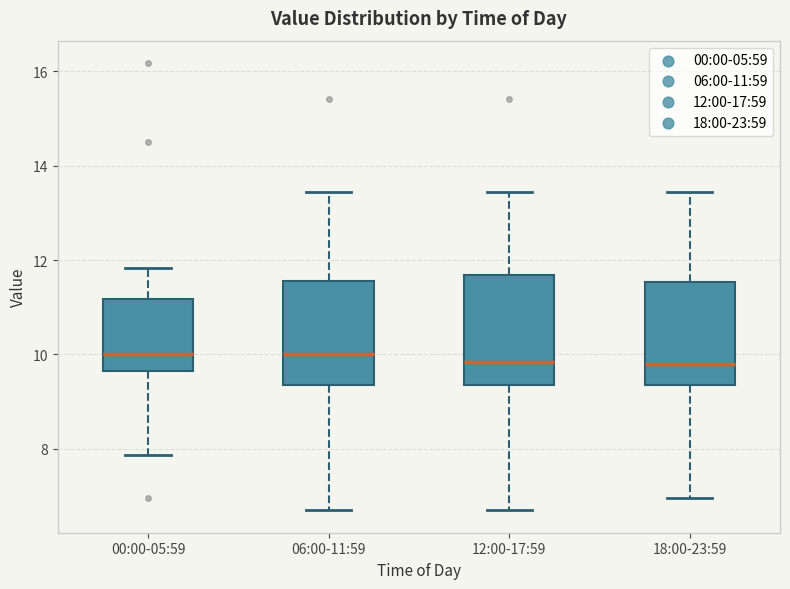

Where does the median line of the box for 00:00-05:59 sit on the y-axis? The values are not printed on the chart, so give them approximately, as read against the axis.

10.0